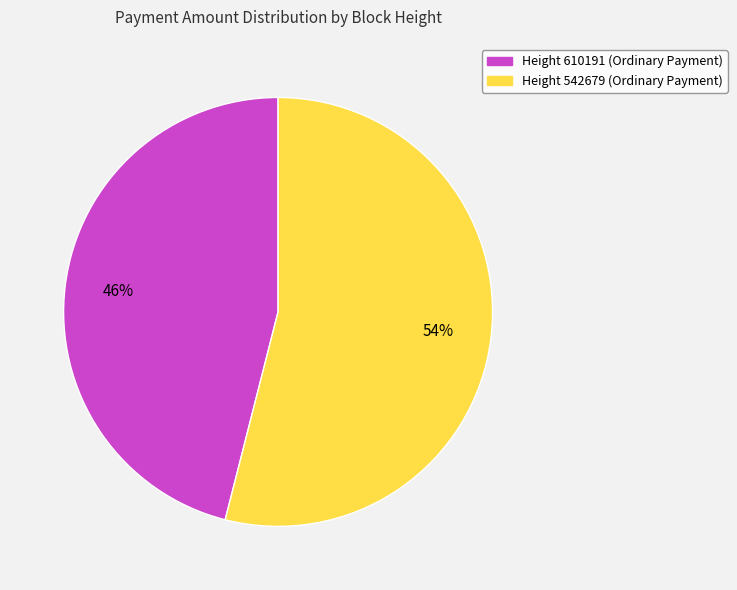

To the nearest percent, what is the average slice percentage?

50%